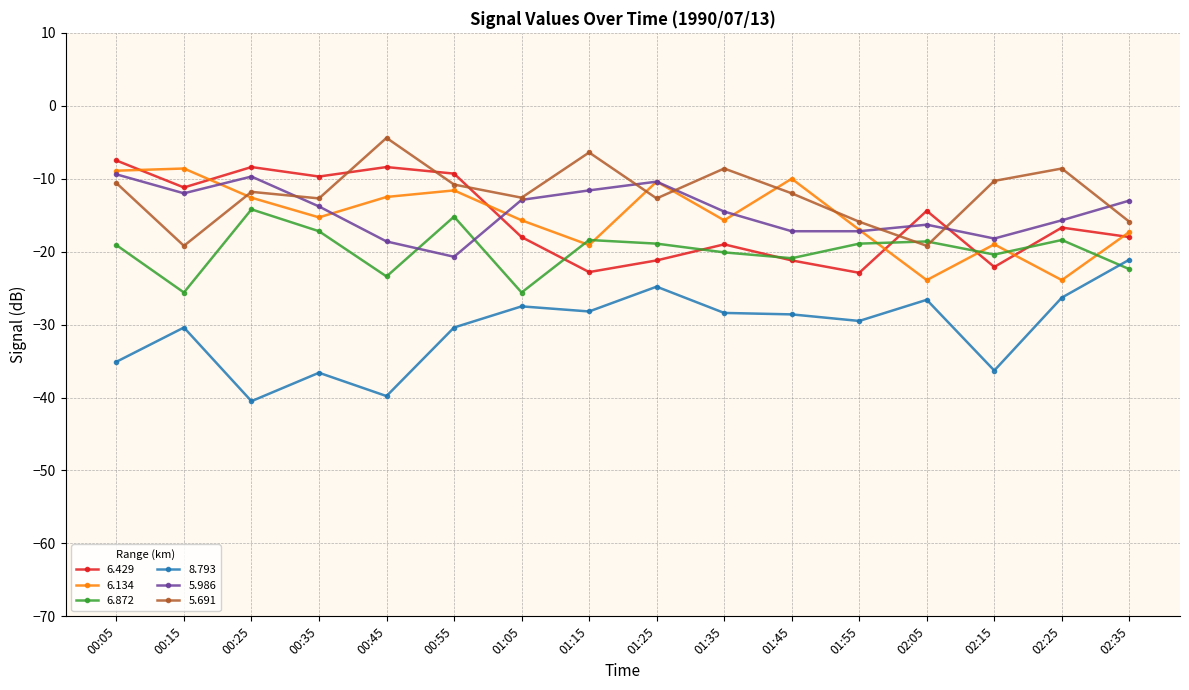

What is the total value across all series at 02:15?

-126.3